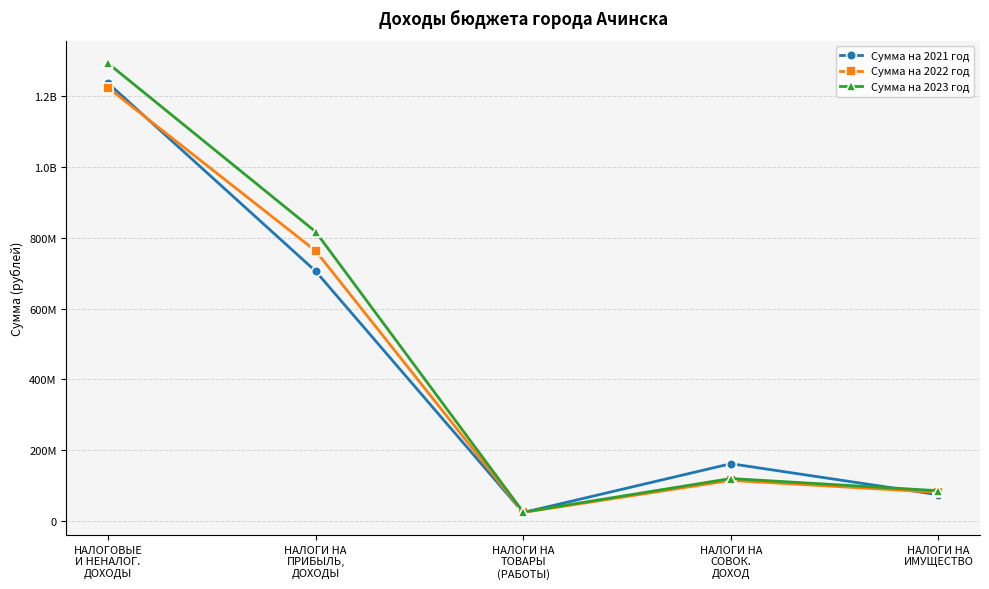

At how many categories does at least one series exceed 1262036212?

1